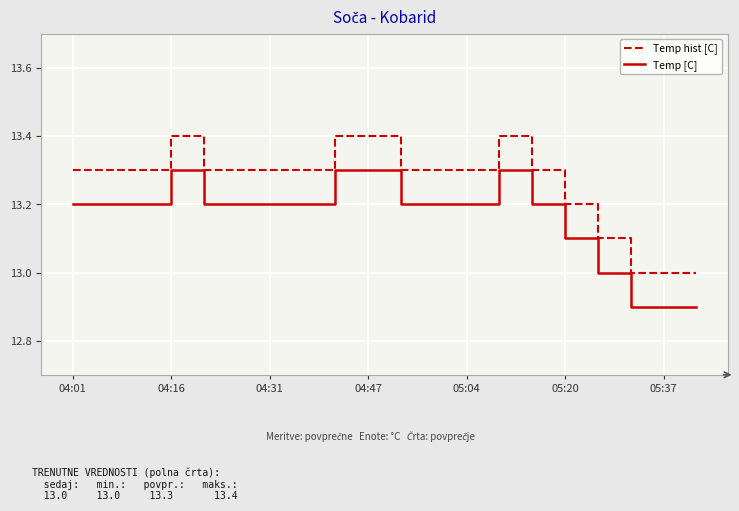

Does the chart display data point markers on the line(s)?

No